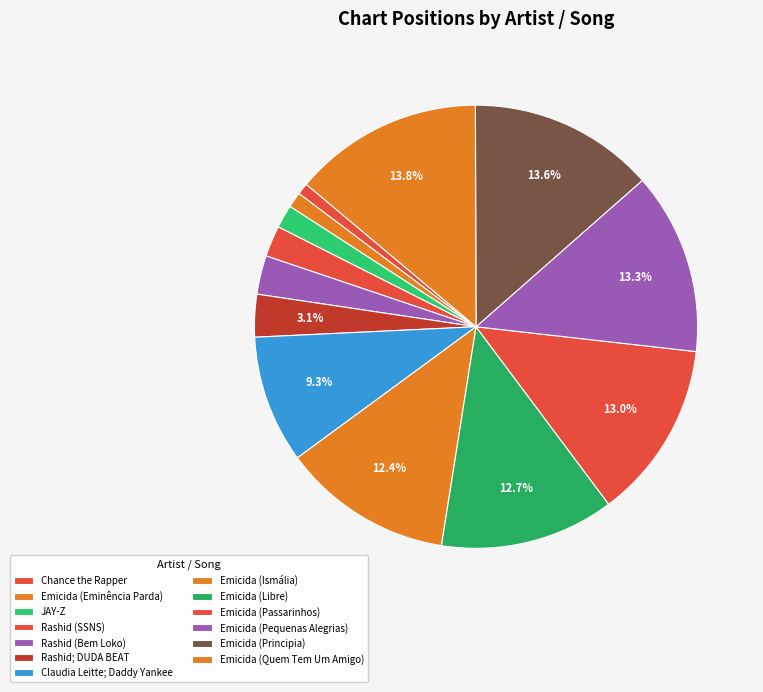

What is the largest slice in the pie chart?

Emicida (Quem Tem Um Amigo)